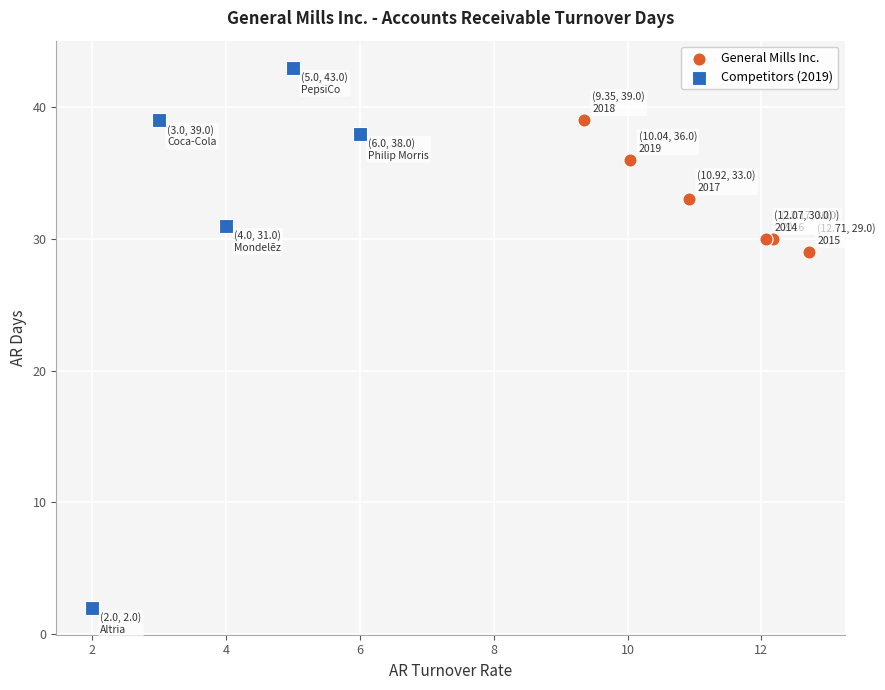

Which series contains the highest Y value?

Competitors (2019)